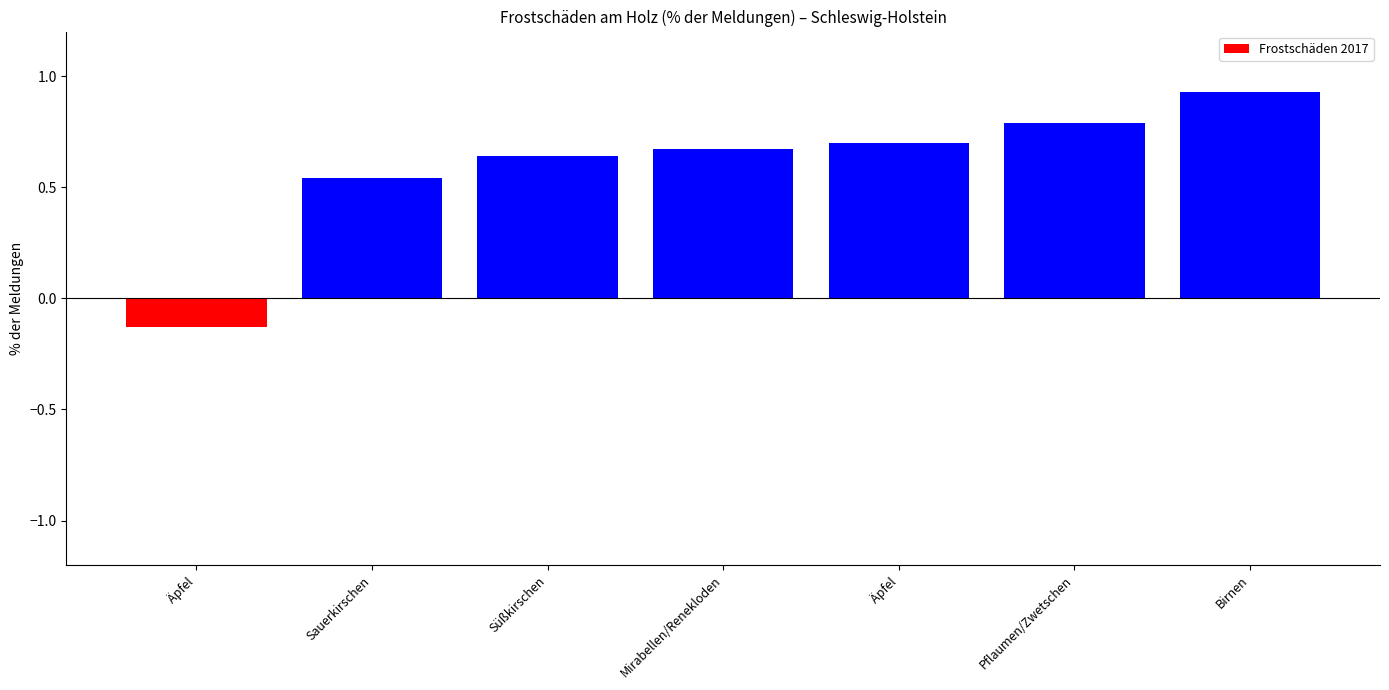

Rank the categories by value from highest to lowest.

Birnen, Pflaumen/Zwetschen, Äpfel, Mirabellen/Renekloden, Süßkirschen, Sauerkirschen, Äpfel